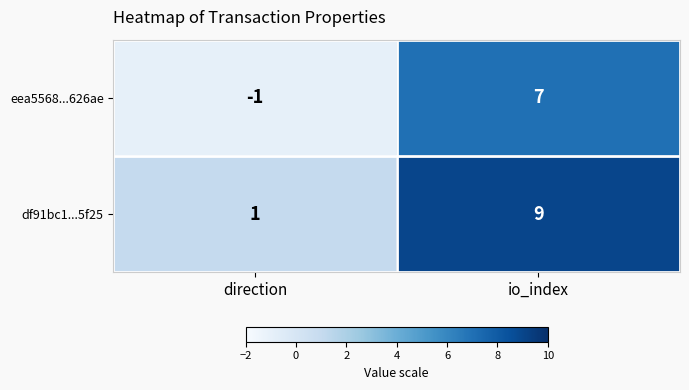

List the series in order of their peak value, highest first.

df91bc1...5f25, eea5568...626ae